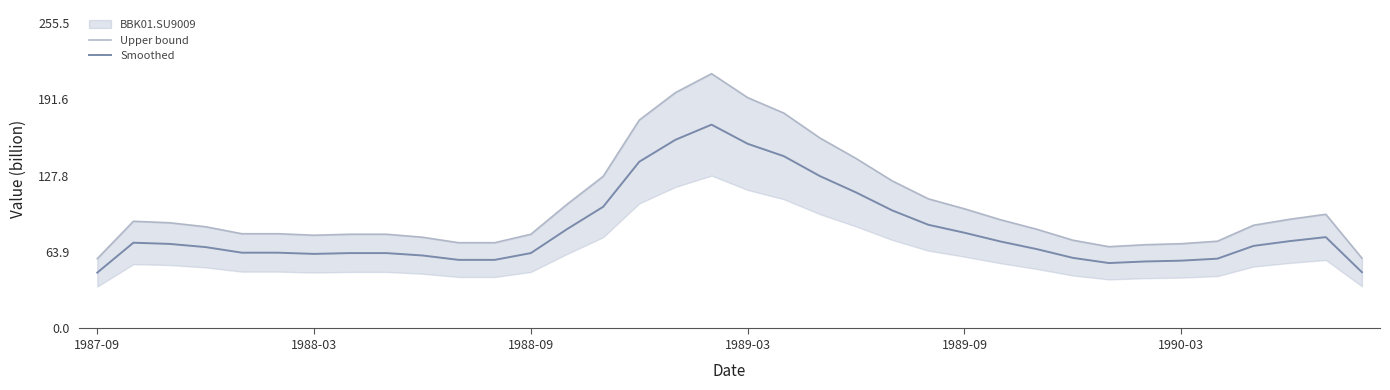

Reading left to right, what are all the values shown in this chart?

Upper bound: 58.3	89.6	88.3	85.0	79.2	79.2	77.9	78.8	78.8	76.2	71.7	71.7	78.8	103.7	127.1	174.2	197.1	212.9	192.9	180.0	159.2	142.1	123.3	108.3	100.0	90.8	82.9	73.8	68.3	70.0	70.8	72.9	86.2	91.2	95.4	58.8
Smoothed: 46.7	71.7	70.7	68.0	63.3	63.3	62.3	63.0	63.0	61.0	57.3	57.3	63.0	83.0	101.7	139.3	157.7	170.3	154.3	144.0	127.3	113.7	98.7	86.7	80.0	72.7	66.3	59.0	54.7	56.0	56.7	58.3	69.0	73.0	76.3	47.0